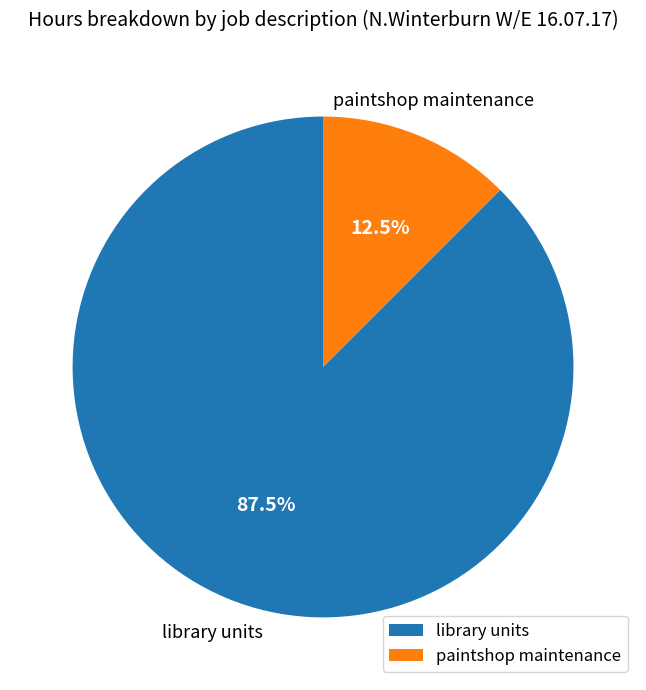

Does library units account for over 50% of the chart?

Yes